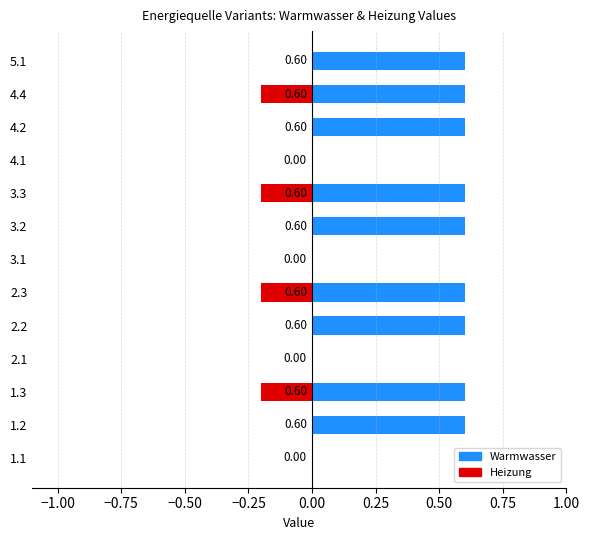

At 2.3, list the series in order from largest to smallest.

Warmwasser, Heizung